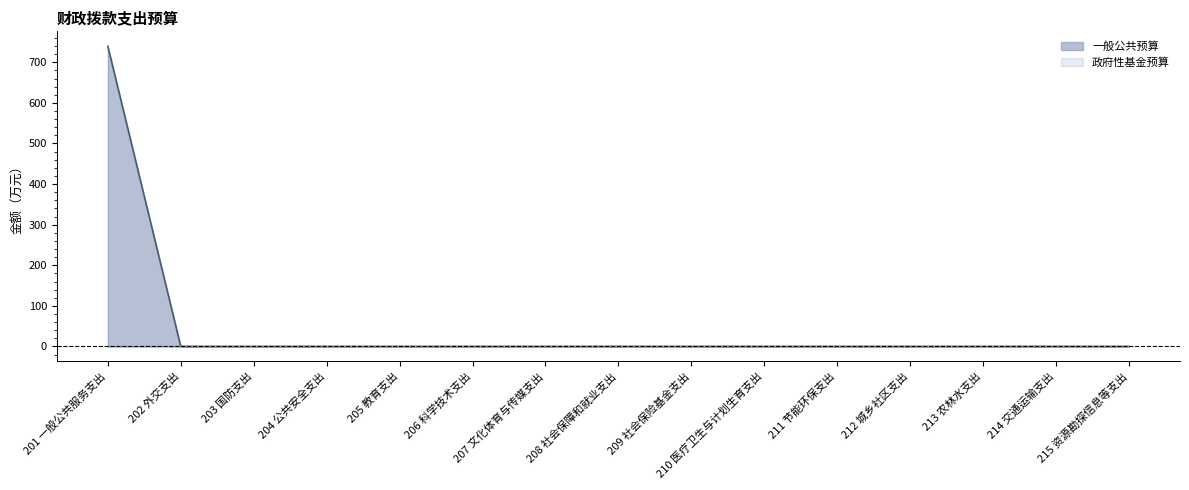

What is the label of the 3rd point from the right?

213 农林水支出